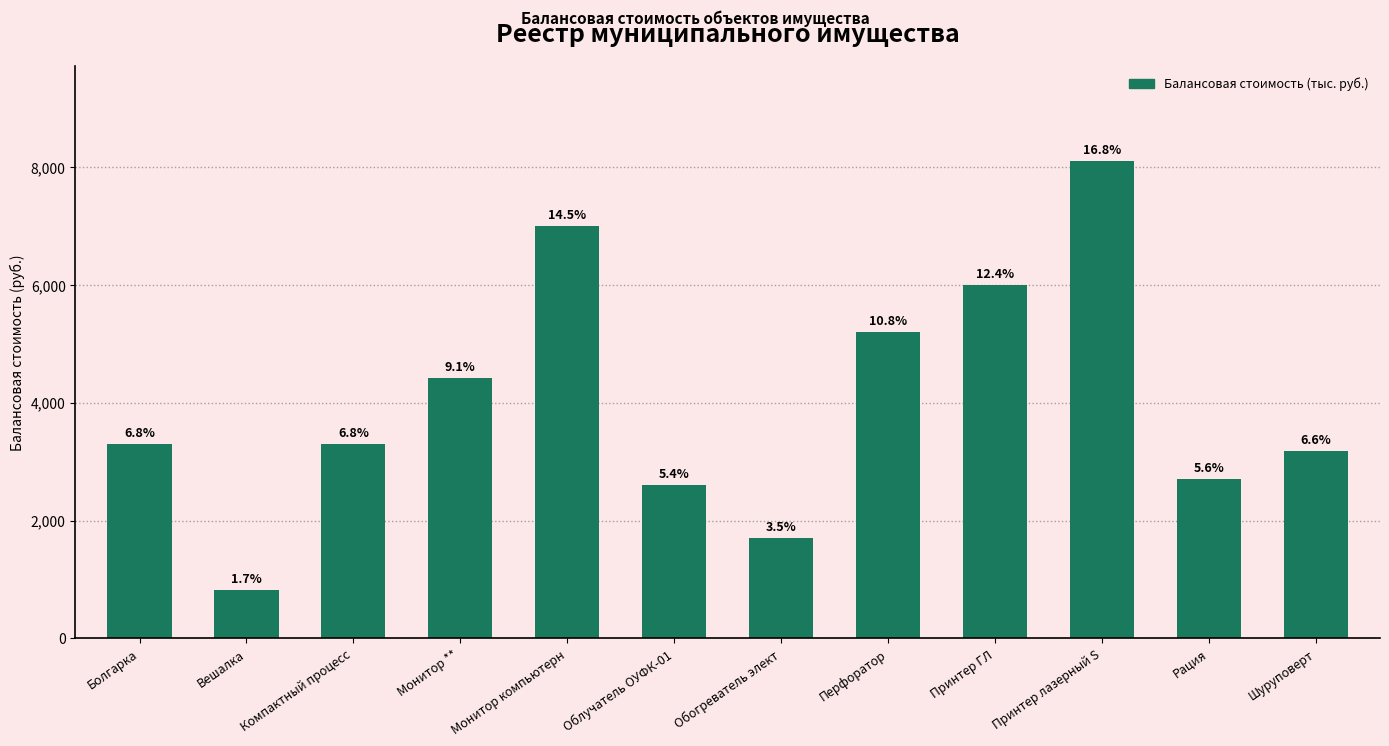

Are the bars horizontal?

No